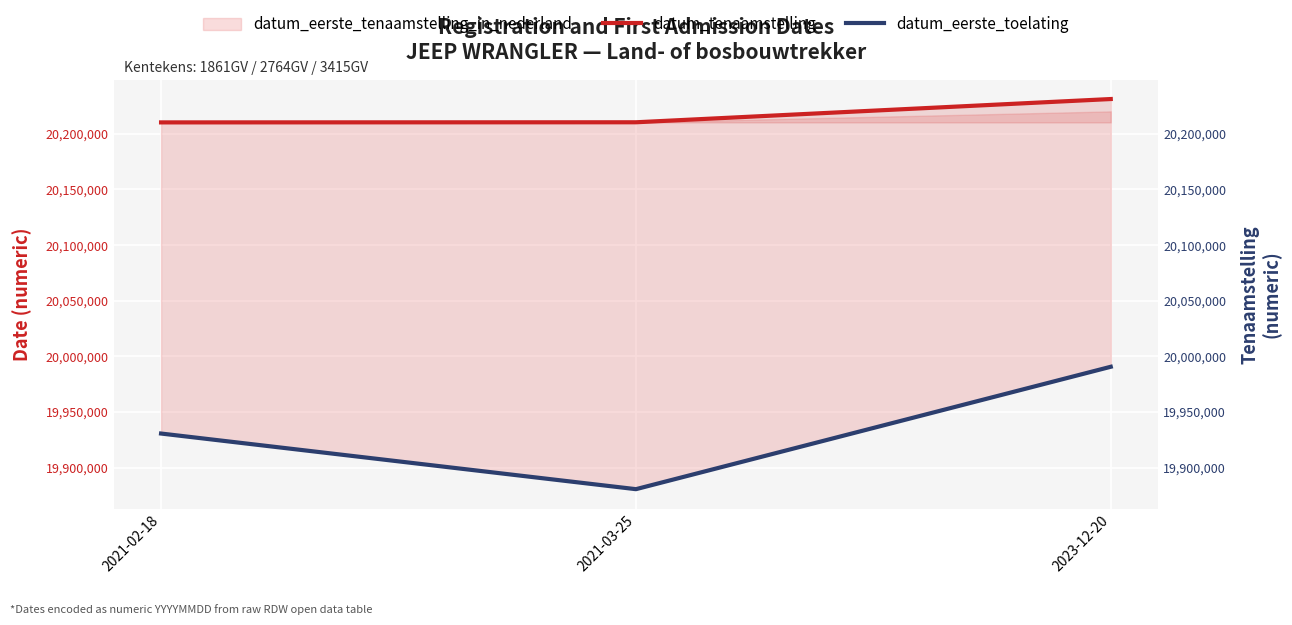

What is the sum of the datum_eerste_toelating values at 2021-03-25 and 2021-02-18?

39811260